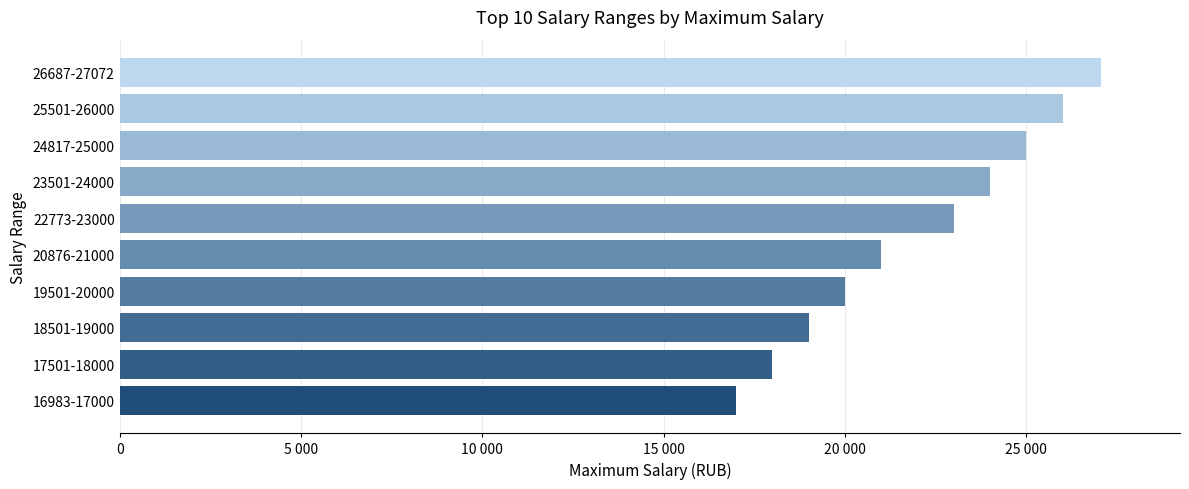

How many distinct data groups are displayed?

1